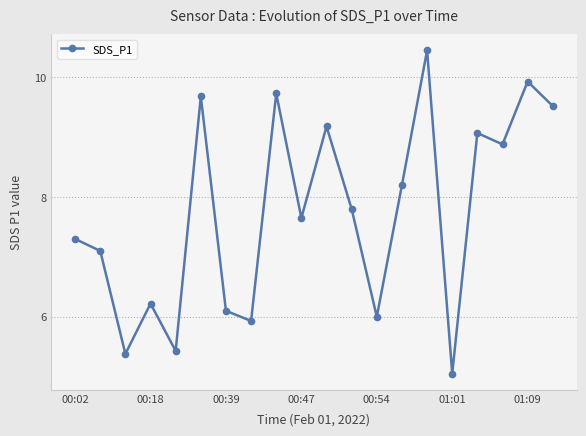

How many points are lower than both their immediate neighbors (excluding endpoints)?

7